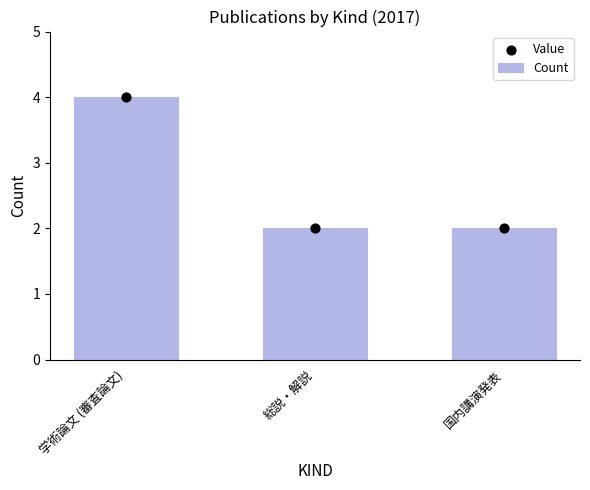

Which series reaches the minimum Y coordinate?

Count